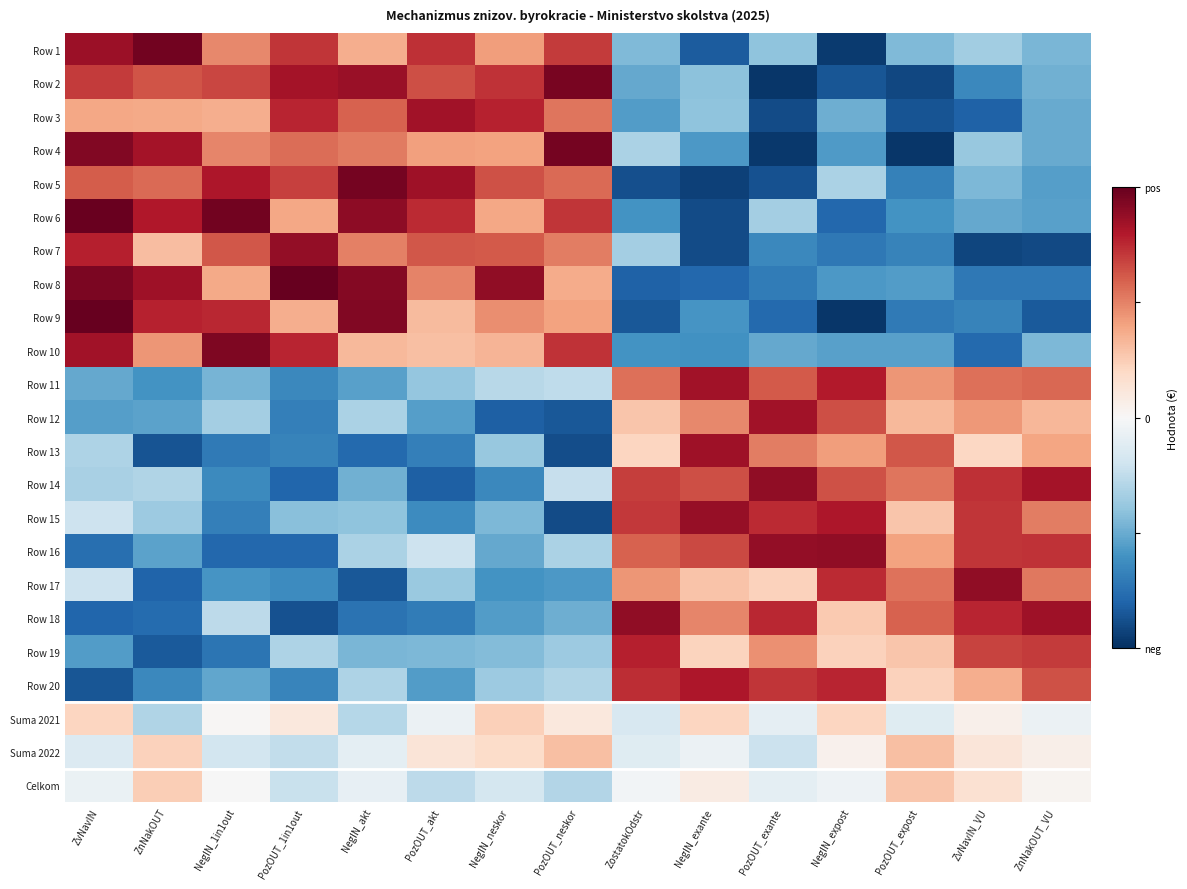

At which category does the chart reach its peak across all series?

ZvNavIN